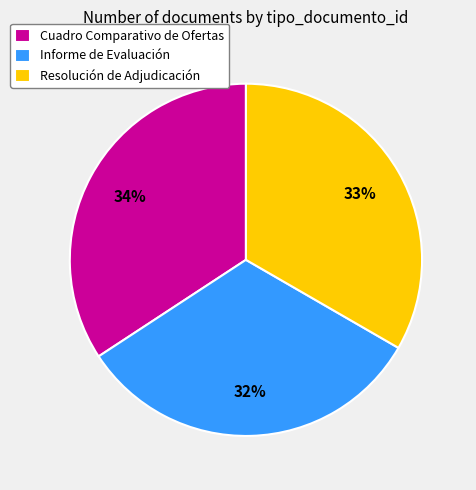

Which category has the biggest portion of the pie?

Cuadro Comparativo de Ofertas